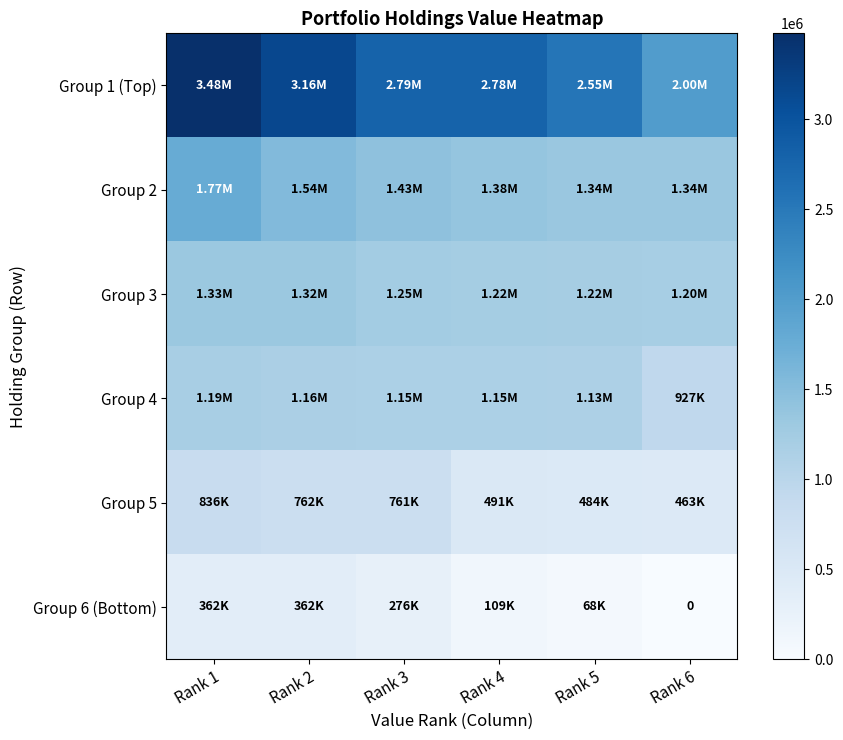

Between Rank 1 and Rank 5, which is larger?

Rank 1